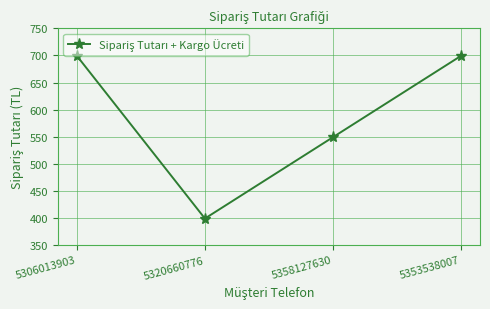

What is the sum of the values at 5353538007 and 5320660776?

1098